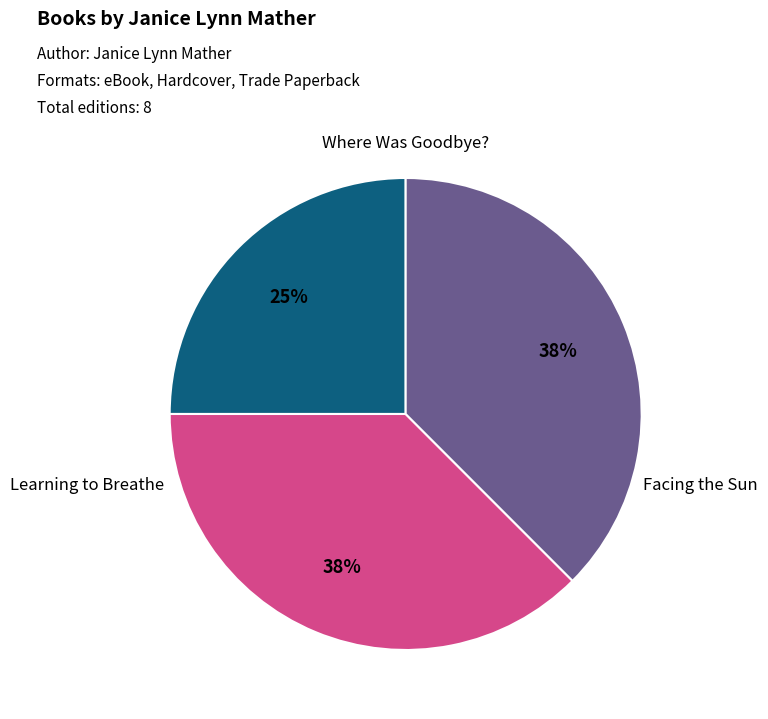

To the nearest percent, what is the average slice percentage?

33%